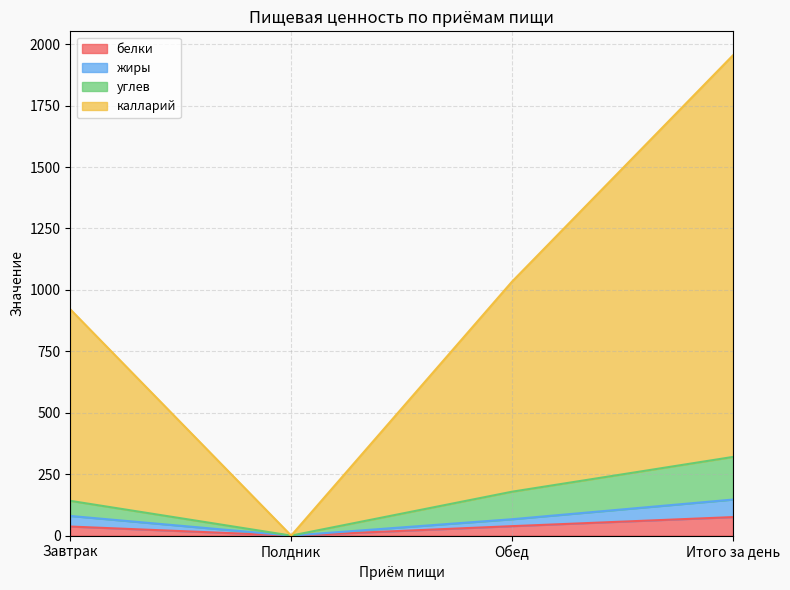

What position from the right is Итого за день?

1